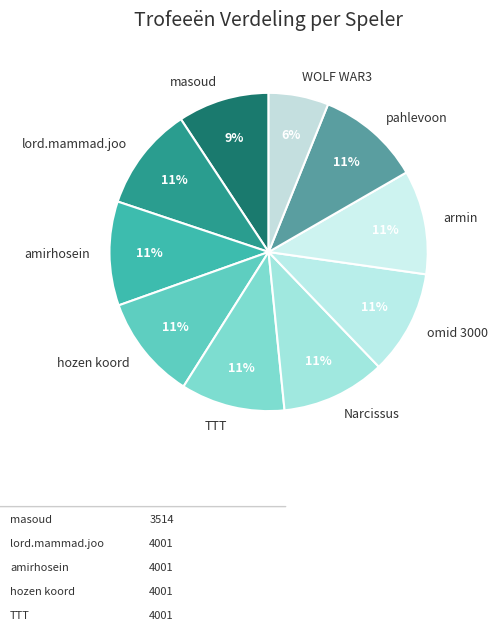

Is hozen koord the majority of the pie?

No